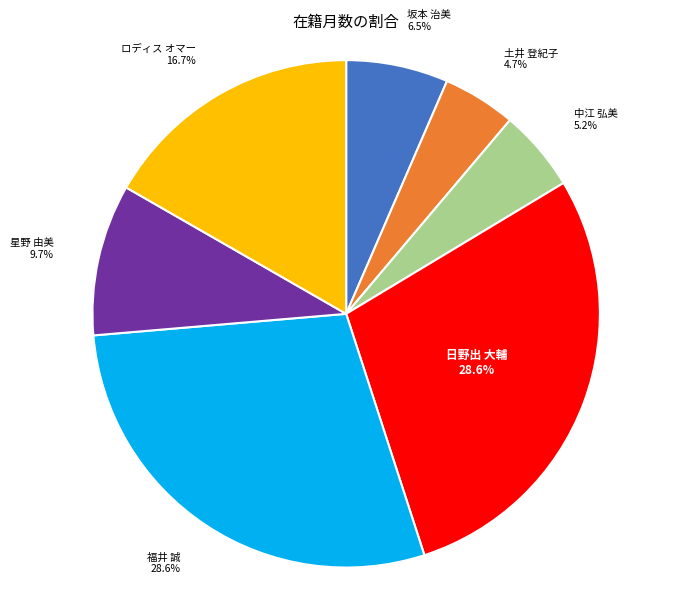

Is it true that 星野 由美 is 10% of the pie?

True